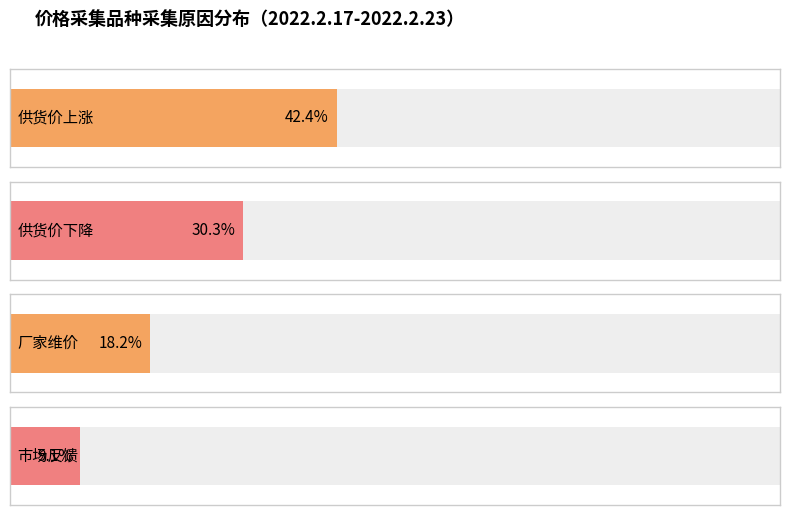

List the series in order of their overall mean, highest first.

供货价上涨, 供货价下降, 厂家维价, 市场反馈